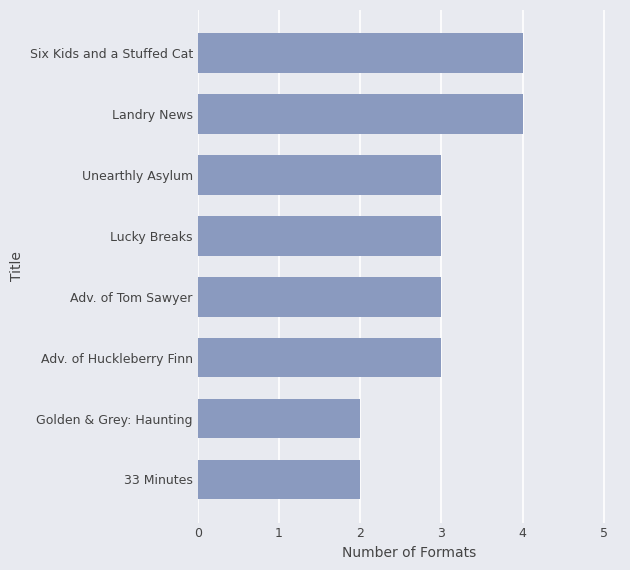

Reading bottom to top, list all the values displayed in this chart.

33 Minutes=2	Golden & Grey: Haunting=2	Adv. of Huckleberry Finn=3	Adv. of Tom Sawyer=3	Lucky Breaks=3	Unearthly Asylum=3	Landry News=4	Six Kids and a Stuffed Cat=4